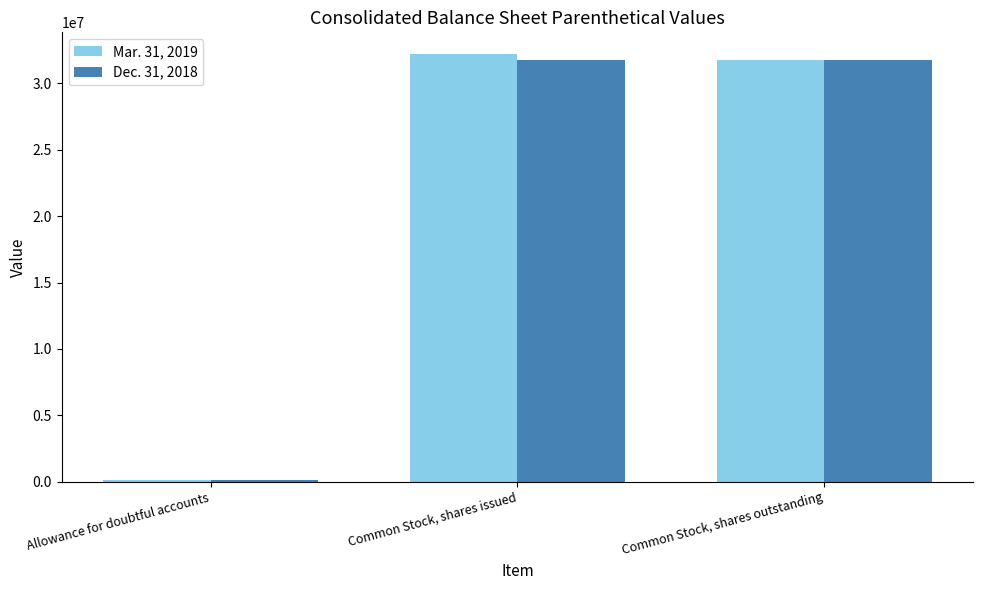

The value of Dec. 31, 2018 at Allowance for doubtful accounts is 83726. True or false?

True